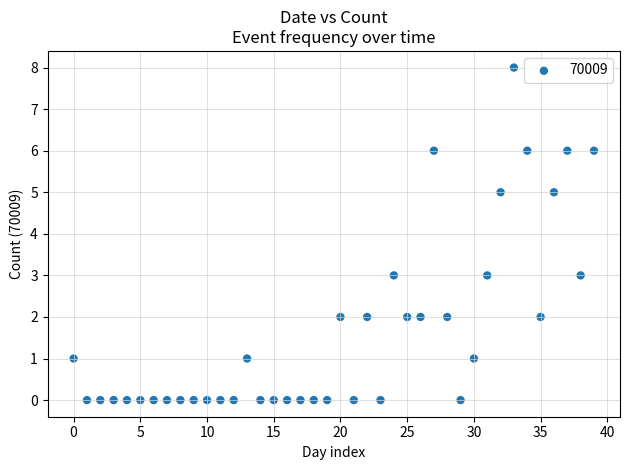

What is the range of Y values (max minus min)?

8